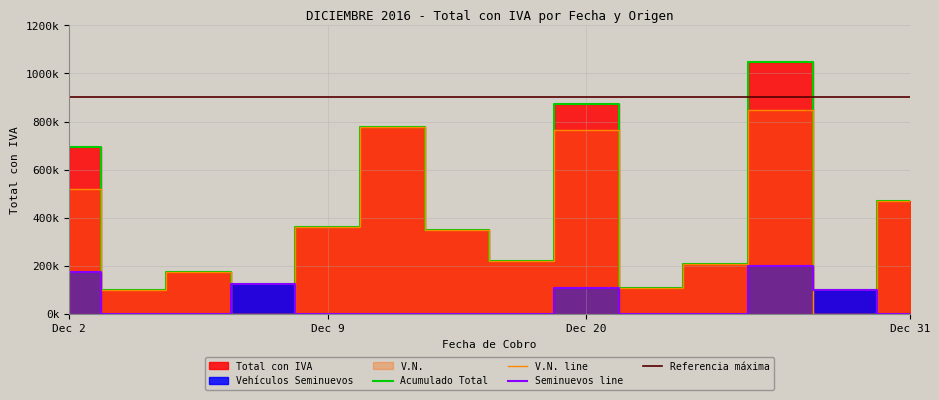

What is the difference between the second highest and second lowest values in the V.N. series?

775800.0